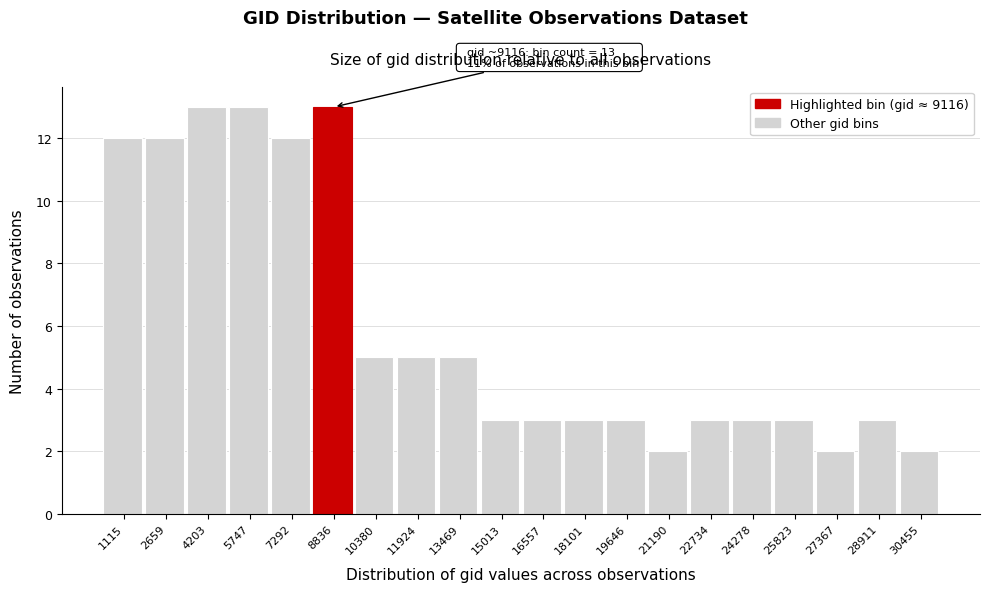

Reading left to right, what are all the values shown in this chart?

1115=12	2659=12	4203=13	5747=13	7292=12	8836=13	10380=5	11924=5	13469=5	15013=3	16557=3	18101=3	19646=3	21190=2	22734=3	24278=3	25823=3	27367=2	28911=3	30455=2